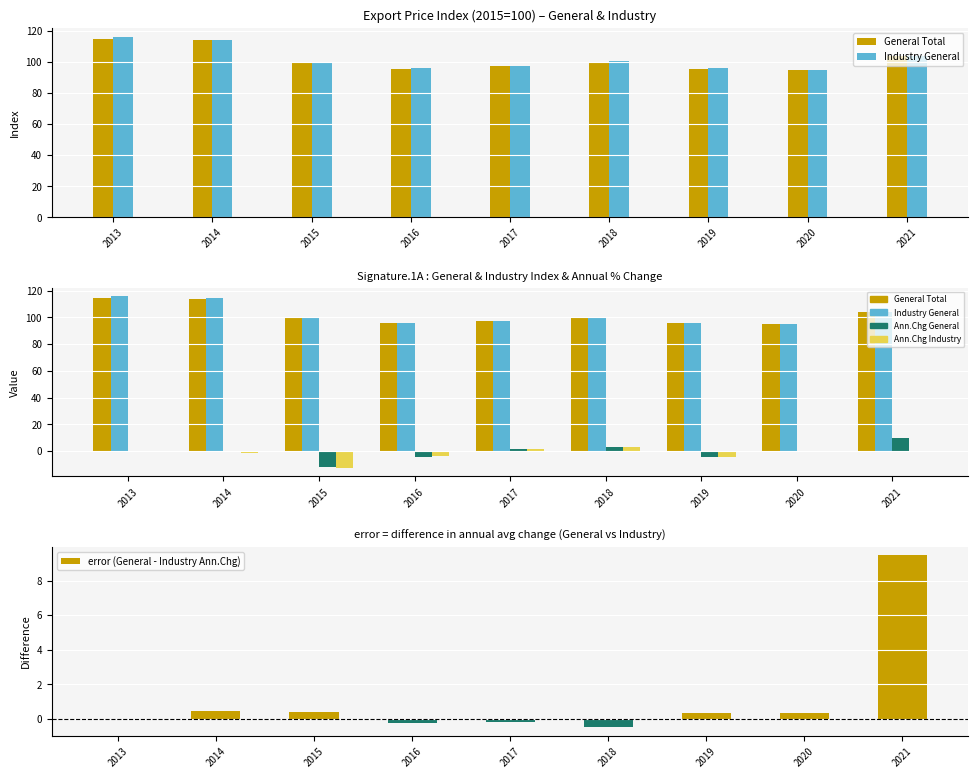

What is the maximum value for error (General - Industry Ann.Chg)?

9.5